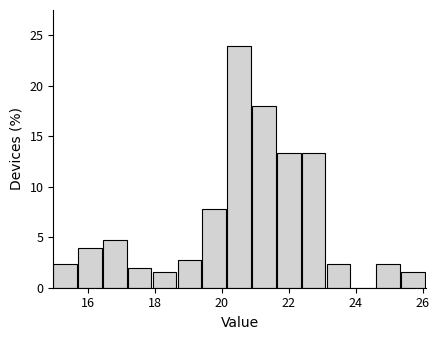

Read against the x-axis, roughly where is the centre of the tallest bar?

20.6